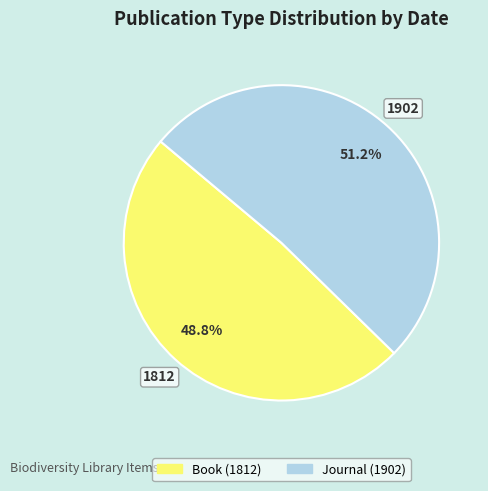

Is there a majority slice in this chart?

Yes